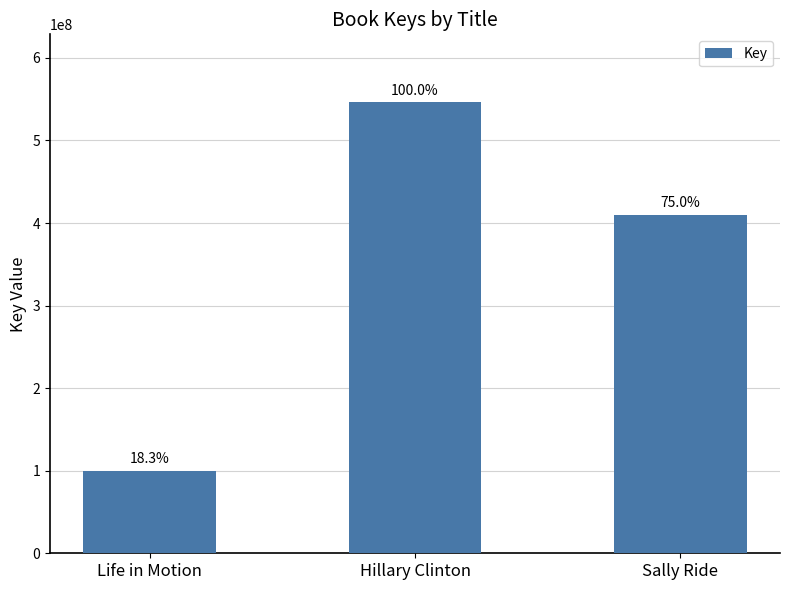

Are the bars horizontal?

No